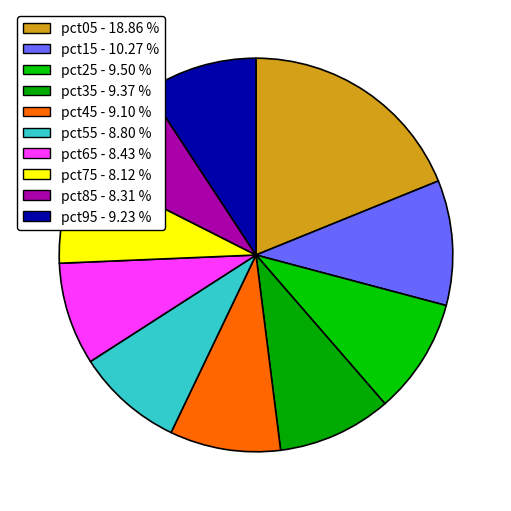

Is pct25 the majority of the pie?

No